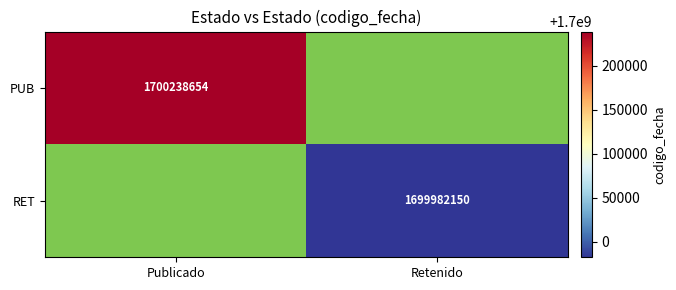

The value of RET at Retenido is 3010593786. True or false?

False